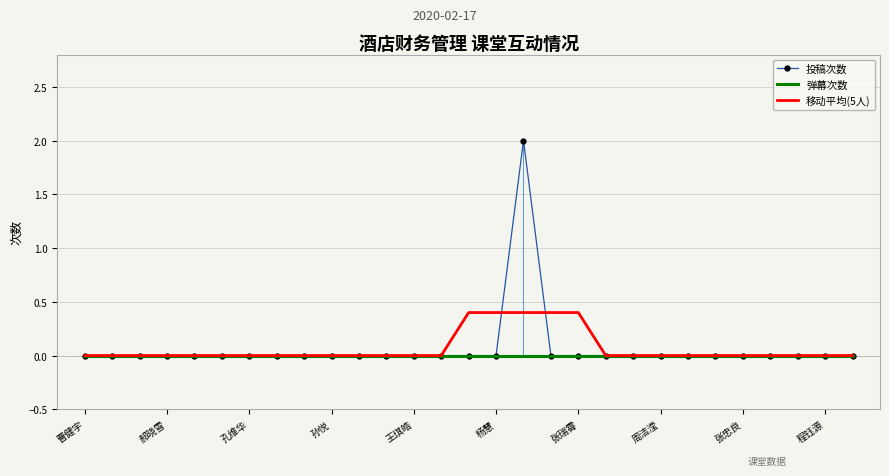

Which category has the highest value across all series?

16